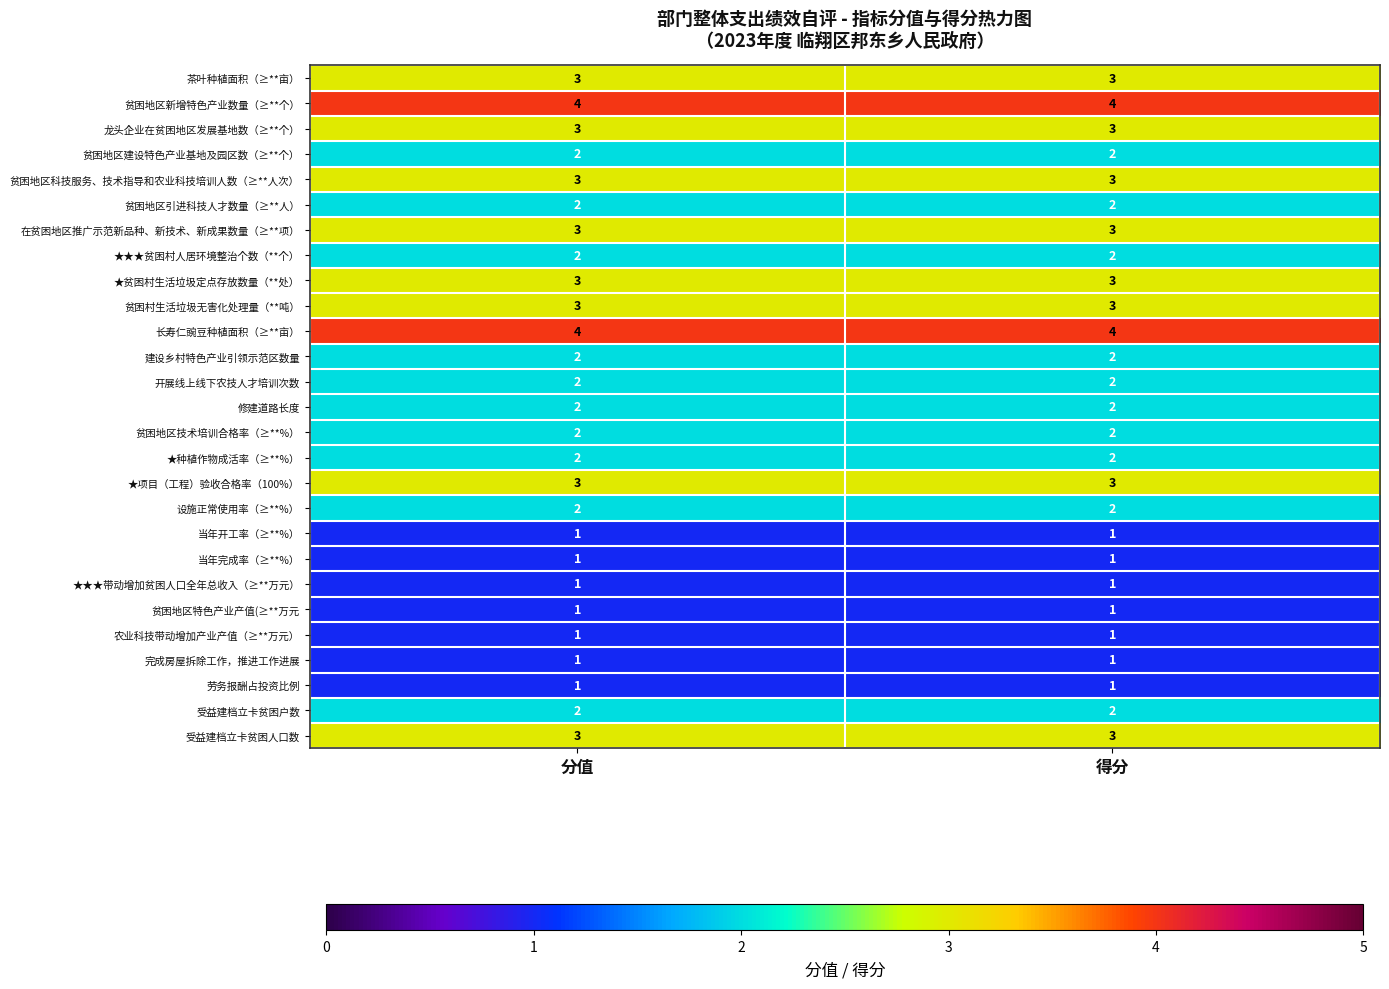

What is the approximate value of 在贫困地区推广示范新品种、新技术、新成果数量（≥**项） at 得分?

3